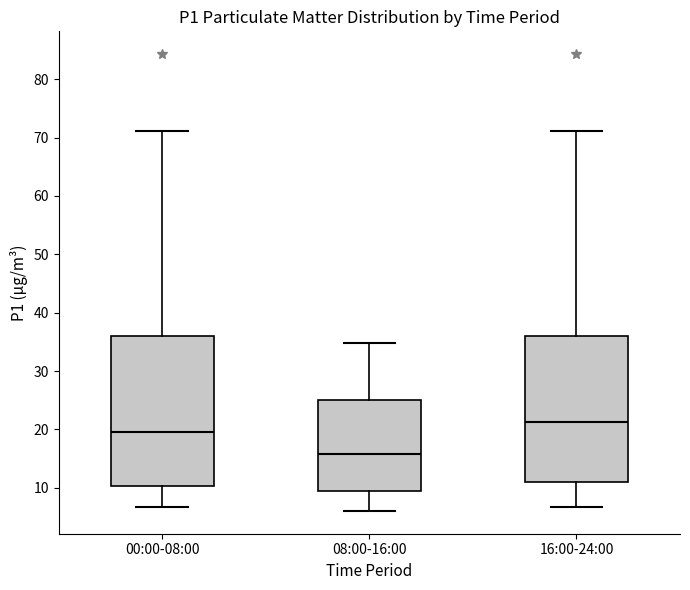

Which box's median line is the lowest?

08:00-16:00